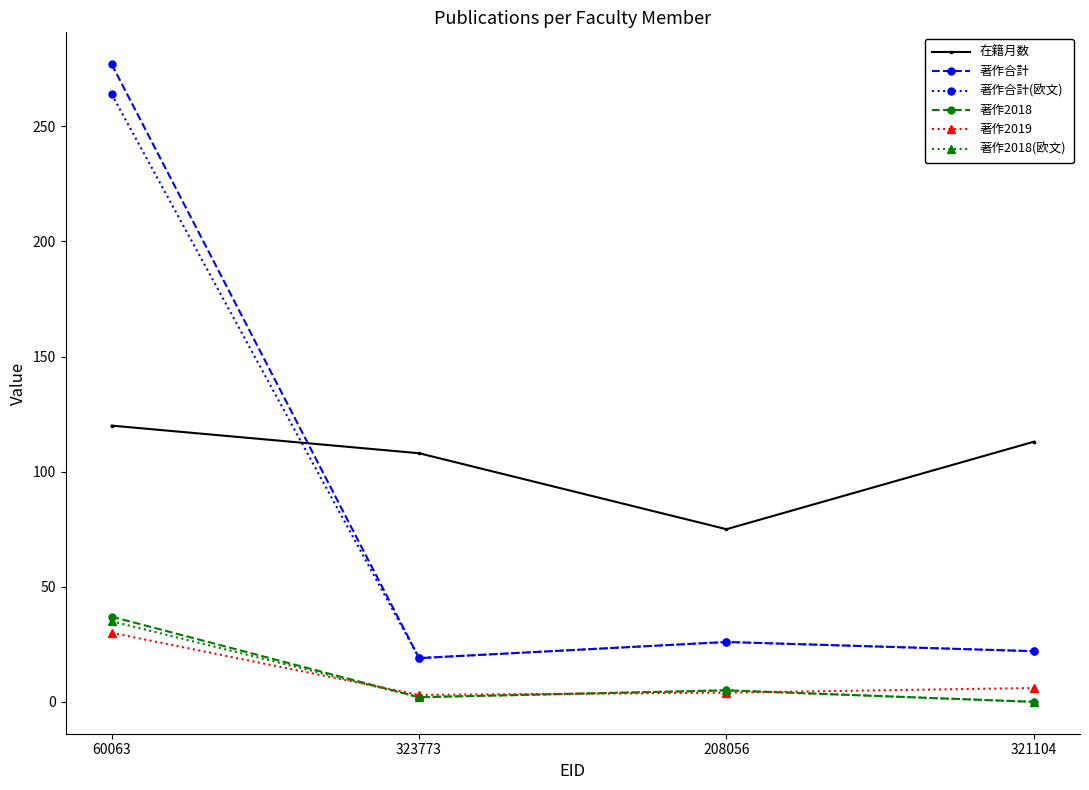

At which category is the sum across all series the highest?

60063